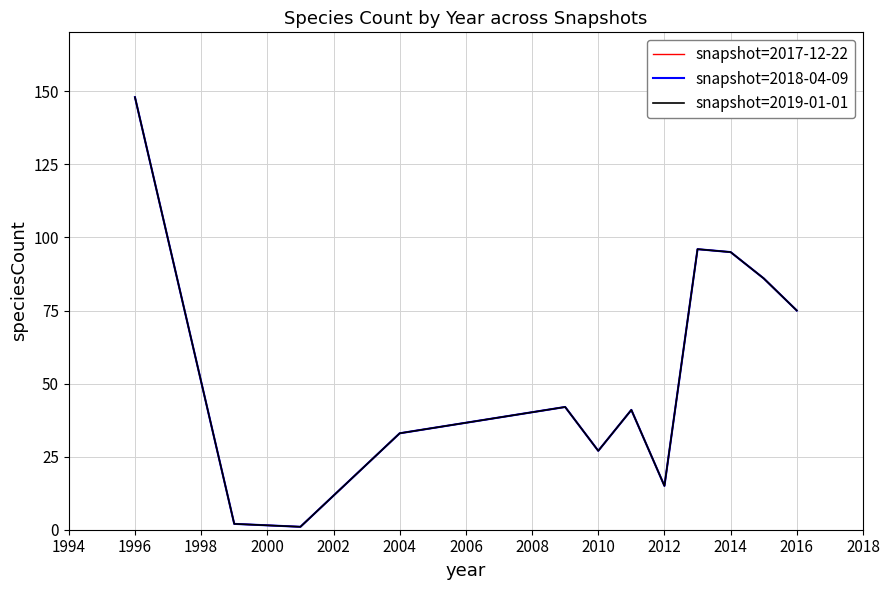

Is this an area chart (filled region under the line)?

No